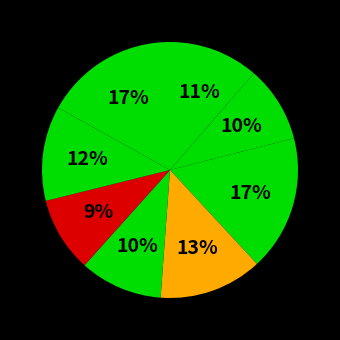

Count the number of slices in the pie.

8